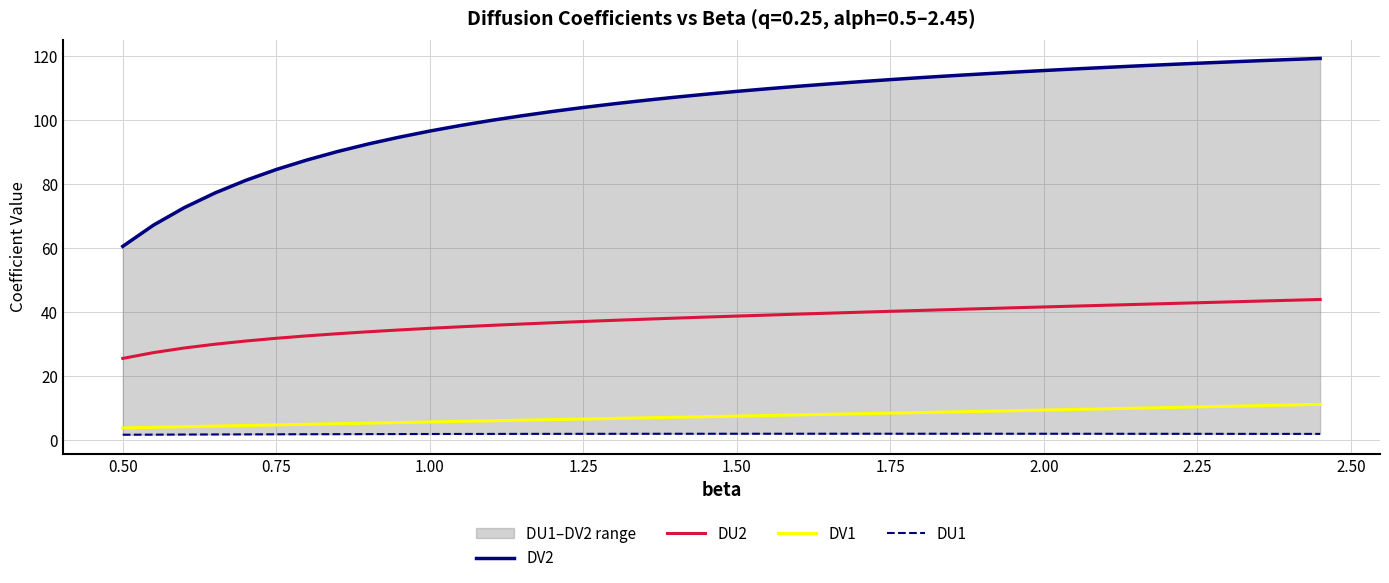

True or false: DU1 and DU2 intersect in this chart.

False